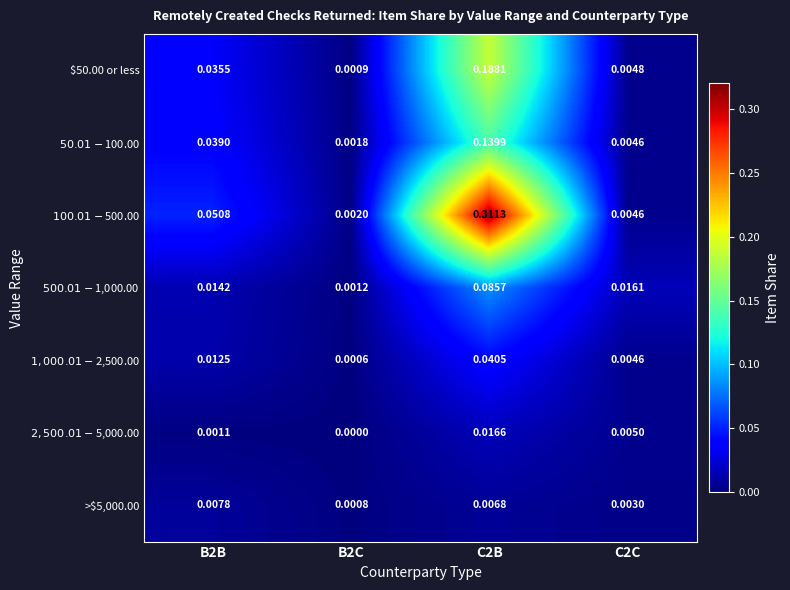

List the series in order of their peak value, lowest first.

>$5,000.00, $2,500.01-$5,000.00, $1,000.01-$2,500.00, $500.01-$1,000.00, $50.01-$100.00, $50.00 or less, $100.01-$500.00